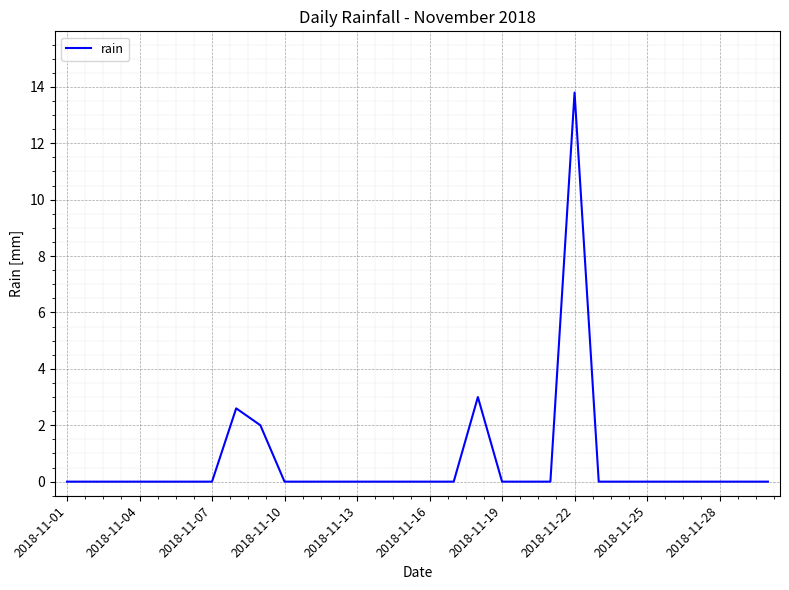

What is the difference between the maximum and second lowest values?

13.8